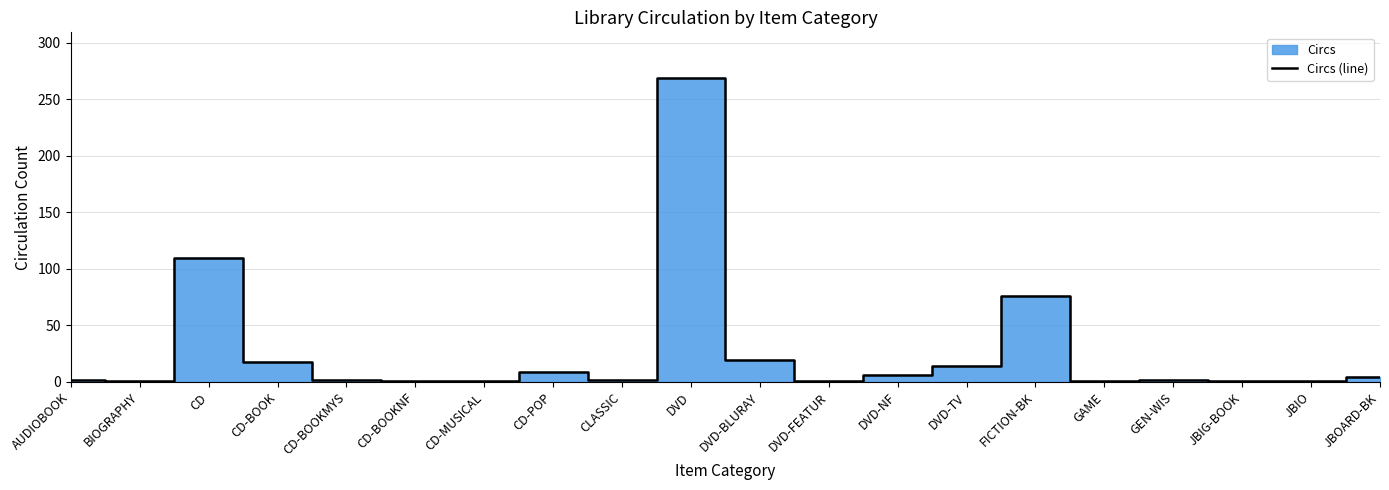

What is the sum of all values?

540